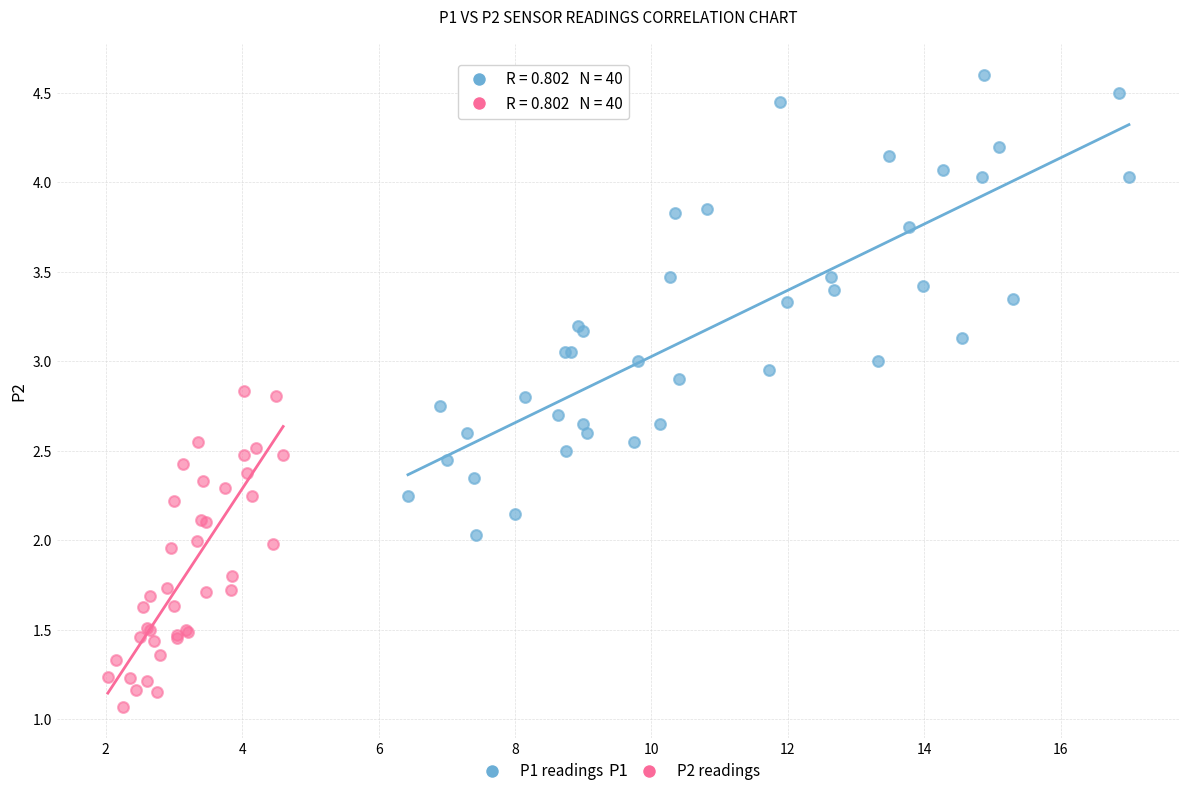

Which series has the largest Y range (max minus min)?

P1 readings